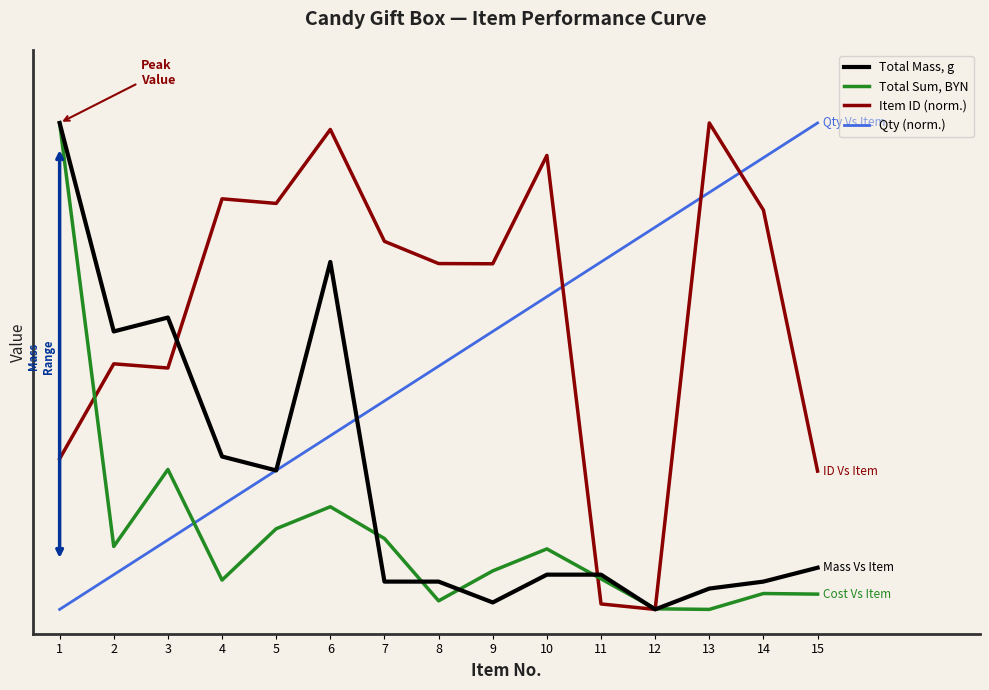

At which category is the sum across all series the highest?

1